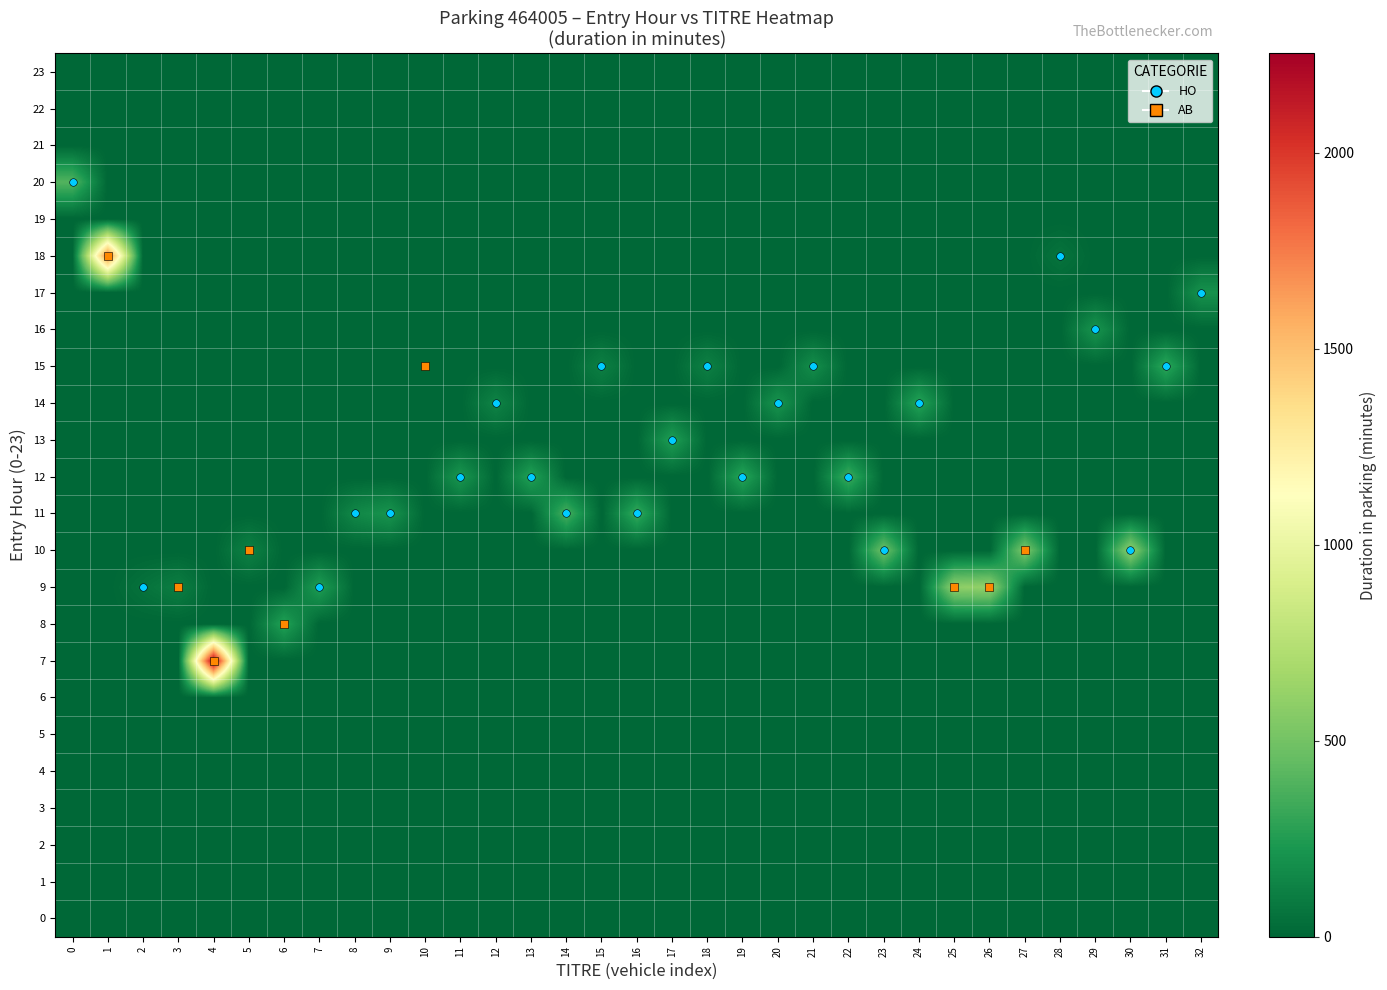

Reading left to right, transcribe all the data shown in this chart.

0: 0=0	1=0	2=0	3=0	4=0	5=0	6=0	7=0	8=0	9=0	10=0	11=0	12=0	13=0	14=0	15=0	16=0	17=0	18=0	19=0	20=0	21=0	22=0	23=0	24=0	25=0	26=0	27=0	28=0	29=0	30=0	31=0	32=0
1: 0=0	1=0	2=0	3=0	4=0	5=0	6=0	7=0	8=0	9=0	10=0	11=0	12=0	13=0	14=0	15=0	16=0	17=0	18=0	19=0	20=0	21=0	22=0	23=0	24=0	25=0	26=0	27=0	28=0	29=0	30=0	31=0	32=0
2: 0=0	1=0	2=0	3=0	4=0	5=0	6=0	7=0	8=0	9=0	10=0	11=0	12=0	13=0	14=0	15=0	16=0	17=0	18=0	19=0	20=0	21=0	22=0	23=0	24=0	25=0	26=0	27=0	28=0	29=0	30=0	31=0	32=0
3: 0=0	1=0	2=0	3=0	4=0	5=0	6=0	7=0	8=0	9=0	10=0	11=0	12=0	13=0	14=0	15=0	16=0	17=0	18=0	19=0	20=0	21=0	22=0	23=0	24=0	25=0	26=0	27=0	28=0	29=0	30=0	31=0	32=0
4: 0=0	1=0	2=0	3=0	4=0	5=0	6=0	7=0	8=0	9=0	10=0	11=0	12=0	13=0	14=0	15=0	16=0	17=0	18=0	19=0	20=0	21=0	22=0	23=0	24=0	25=0	26=0	27=0	28=0	29=0	30=0	31=0	32=0
5: 0=0	1=0	2=0	3=0	4=0	5=0	6=0	7=0	8=0	9=0	10=0	11=0	12=0	13=0	14=0	15=0	16=0	17=0	18=0	19=0	20=0	21=0	22=0	23=0	24=0	25=0	26=0	27=0	28=0	29=0	30=0	31=0	32=0
6: 0=0	1=0	2=0	3=0	4=0	5=0	6=0	7=0	8=0	9=0	10=0	11=0	12=0	13=0	14=0	15=0	16=0	17=0	18=0	19=0	20=0	21=0	22=0	23=0	24=0	25=0	26=0	27=0	28=0	29=0	30=0	31=0	32=0
7: 0=0	1=0	2=0	3=0	4=2253	5=0	6=0	7=0	8=0	9=0	10=0	11=0	12=0	13=0	14=0	15=0	16=0	17=0	18=0	19=0	20=0	21=0	22=0	23=0	24=0	25=0	26=0	27=0	28=0	29=0	30=0	31=0	32=0
8: 0=0	1=0	2=0	3=0	4=0	5=0	6=274	7=0	8=0	9=0	10=0	11=0	12=0	13=0	14=0	15=0	16=0	17=0	18=0	19=0	20=0	21=0	22=0	23=0	24=0	25=0	26=0	27=0	28=0	29=0	30=0	31=0	32=0
9: 0=0	1=0	2=55	3=108	4=0	5=0	6=0	7=258	8=0	9=0	10=0	11=0	12=0	13=0	14=0	15=0	16=0	17=0	18=0	19=0	20=0	21=0	22=0	23=0	24=0	25=596	26=616	27=0	28=0	29=0	30=0	31=0	32=0
10: 0=0	1=0	2=0	3=0	4=0	5=123	6=0	7=0	8=0	9=0	10=0	11=0	12=0	13=0	14=0	15=0	16=0	17=0	18=0	19=0	20=0	21=0	22=0	23=485	24=0	25=0	26=0	27=534	28=0	29=0	30=596	31=0	32=0
11: 0=0	1=0	2=0	3=0	4=0	5=0	6=0	7=0	8=152	9=212	10=0	11=0	12=0	13=0	14=365	15=0	16=322	17=0	18=0	19=0	20=0	21=0	22=0	23=0	24=0	25=0	26=0	27=0	28=0	29=0	30=0	31=0	32=0
12: 0=0	1=0	2=0	3=0	4=0	5=0	6=0	7=0	8=0	9=0	10=0	11=225	12=0	13=275	14=0	15=0	16=0	17=0	18=0	19=292	20=0	21=0	22=342	23=0	24=0	25=0	26=0	27=0	28=0	29=0	30=0	31=0	32=0
13: 0=0	1=0	2=0	3=0	4=0	5=0	6=0	7=0	8=0	9=0	10=0	11=0	12=0	13=0	14=0	15=0	16=0	17=263	18=0	19=0	20=0	21=0	22=0	23=0	24=0	25=0	26=0	27=0	28=0	29=0	30=0	31=0	32=0
14: 0=0	1=0	2=0	3=0	4=0	5=0	6=0	7=0	8=0	9=0	10=0	11=0	12=136	13=0	14=0	15=0	16=0	17=0	18=0	19=0	20=210	21=0	22=0	23=0	24=283	25=0	26=0	27=0	28=0	29=0	30=0	31=0	32=0
15: 0=0	1=0	2=0	3=0	4=0	5=0	6=0	7=0	8=0	9=0	10=0	11=0	12=0	13=0	14=0	15=120	16=0	17=0	18=123	19=0	20=0	21=179	22=0	23=0	24=0	25=0	26=0	27=0	28=0	29=0	30=0	31=305	32=0
16: 0=0	1=0	2=0	3=0	4=0	5=0	6=0	7=0	8=0	9=0	10=0	11=0	12=0	13=0	14=0	15=0	16=0	17=0	18=0	19=0	20=0	21=0	22=0	23=0	24=0	25=0	26=0	27=0	28=0	29=212	30=0	31=0	32=0
17: 0=0	1=0	2=0	3=0	4=0	5=0	6=0	7=0	8=0	9=0	10=0	11=0	12=0	13=0	14=0	15=0	16=0	17=0	18=0	19=0	20=0	21=0	22=0	23=0	24=0	25=0	26=0	27=0	28=0	29=0	30=0	31=0	32=201
18: 0=0	1=1730	2=0	3=0	4=0	5=0	6=0	7=0	8=0	9=0	10=0	11=0	12=0	13=0	14=0	15=0	16=0	17=0	18=0	19=0	20=0	21=0	22=0	23=0	24=0	25=0	26=0	27=0	28=59	29=0	30=0	31=0	32=0
19: 0=0	1=0	2=0	3=0	4=0	5=0	6=0	7=0	8=0	9=0	10=0	11=0	12=0	13=0	14=0	15=0	16=0	17=0	18=0	19=0	20=0	21=0	22=0	23=0	24=0	25=0	26=0	27=0	28=0	29=0	30=0	31=0	32=0
20: 0=396	1=0	2=0	3=0	4=0	5=0	6=0	7=0	8=0	9=0	10=0	11=0	12=0	13=0	14=0	15=0	16=0	17=0	18=0	19=0	20=0	21=0	22=0	23=0	24=0	25=0	26=0	27=0	28=0	29=0	30=0	31=0	32=0
21: 0=0	1=0	2=0	3=0	4=0	5=0	6=0	7=0	8=0	9=0	10=0	11=0	12=0	13=0	14=0	15=0	16=0	17=0	18=0	19=0	20=0	21=0	22=0	23=0	24=0	25=0	26=0	27=0	28=0	29=0	30=0	31=0	32=0
22: 0=0	1=0	2=0	3=0	4=0	5=0	6=0	7=0	8=0	9=0	10=0	11=0	12=0	13=0	14=0	15=0	16=0	17=0	18=0	19=0	20=0	21=0	22=0	23=0	24=0	25=0	26=0	27=0	28=0	29=0	30=0	31=0	32=0
23: 0=0	1=0	2=0	3=0	4=0	5=0	6=0	7=0	8=0	9=0	10=0	11=0	12=0	13=0	14=0	15=0	16=0	17=0	18=0	19=0	20=0	21=0	22=0	23=0	24=0	25=0	26=0	27=0	28=0	29=0	30=0	31=0	32=0